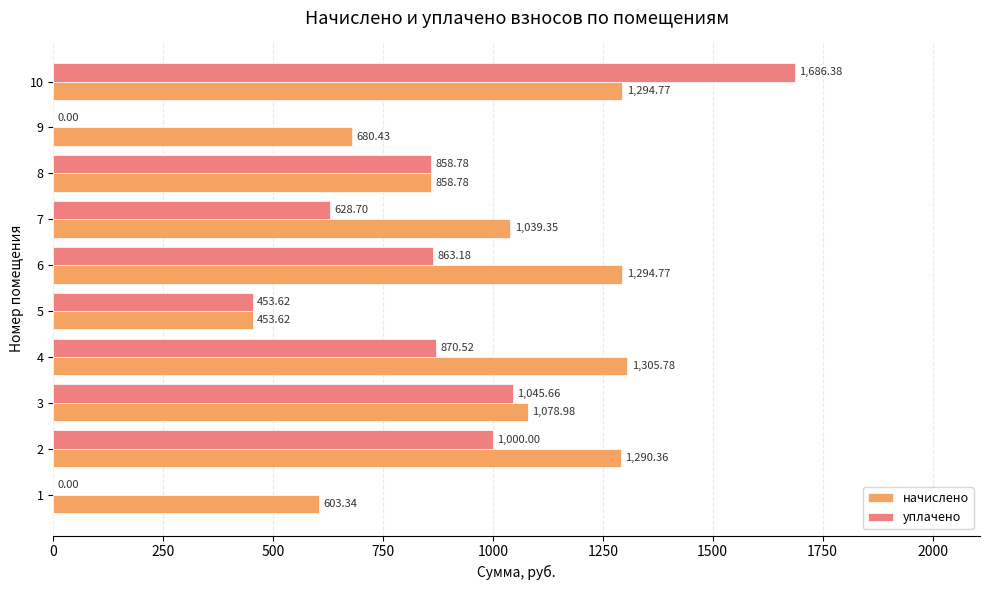

What is the sum of all уплачено values?

7406.8